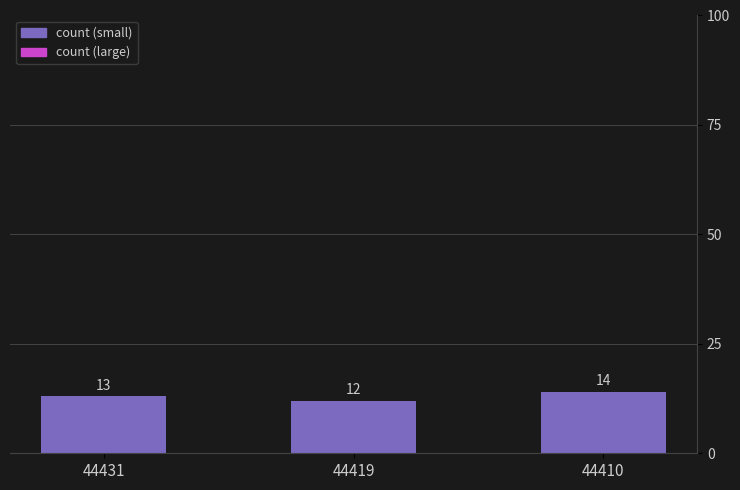

Reading right to left, transcribe all the data shown in this chart.

14	12	13